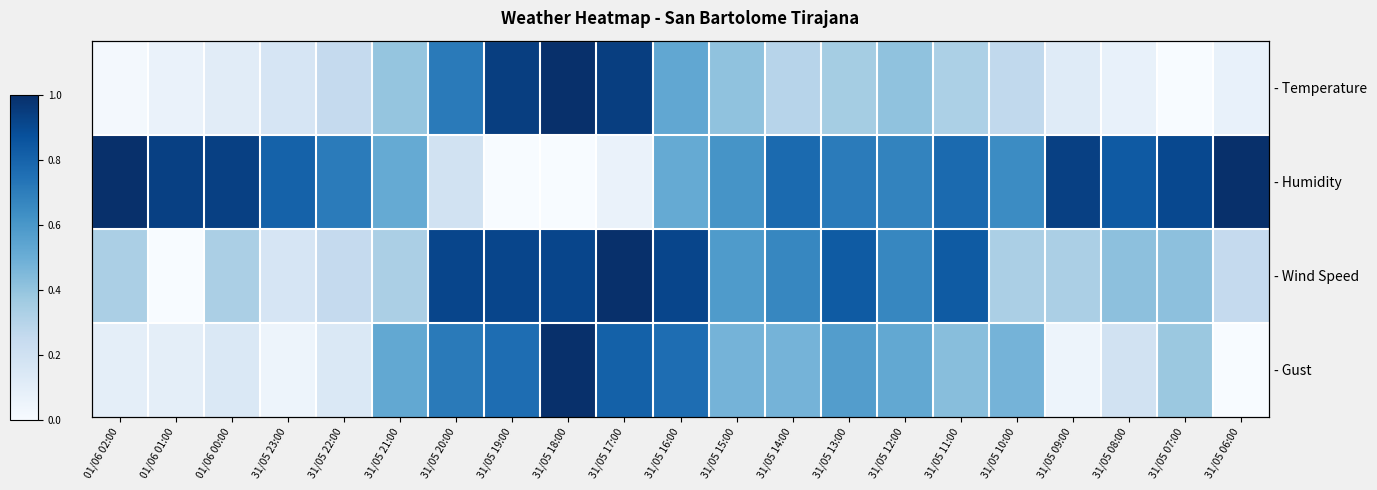

True or false: - Gust has a value of 0.4 at 31/05 18:00.

False